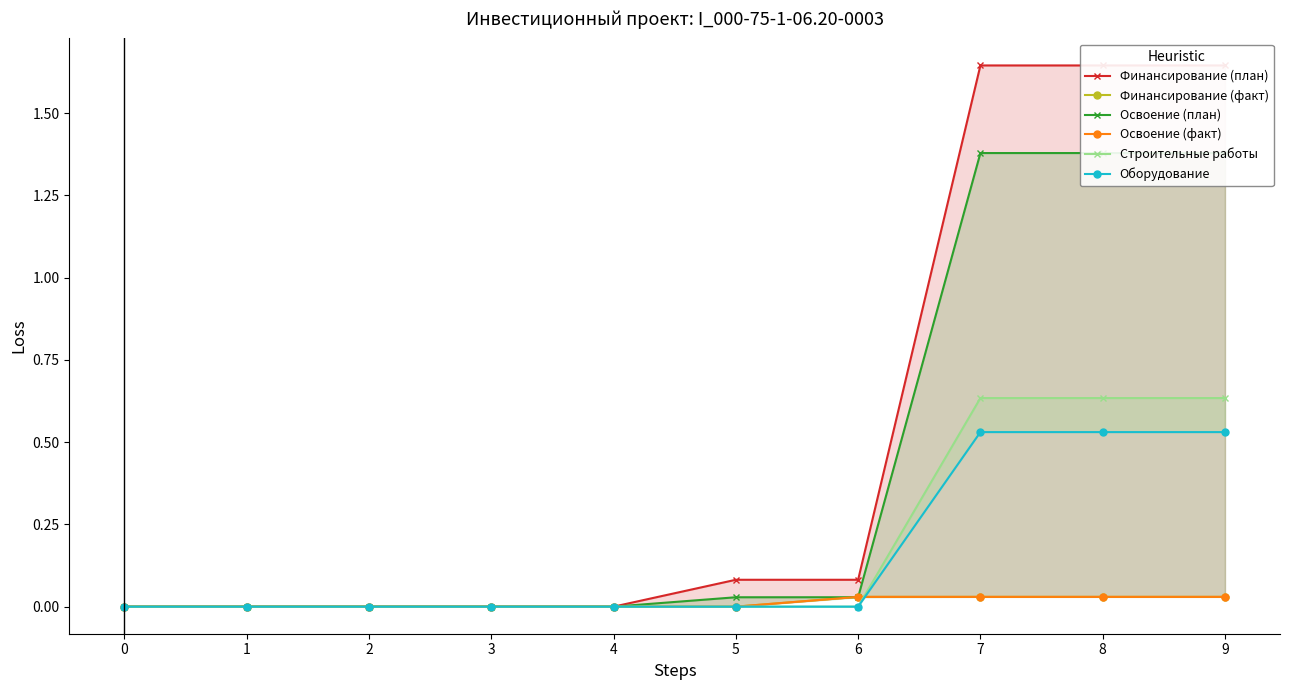

Is it true that Строительные работы equals 0.0 at 5?

True